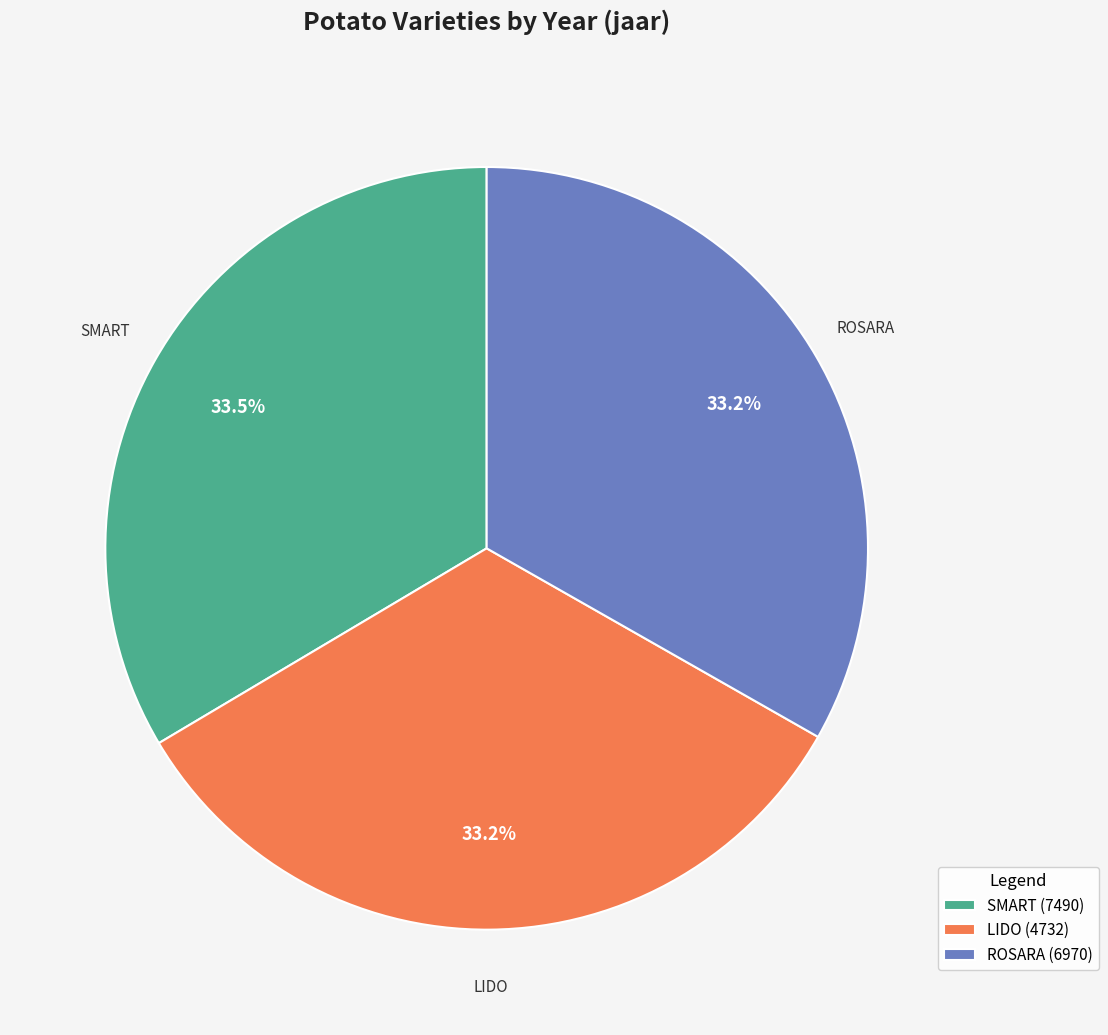

How many slices are in this pie chart?

3